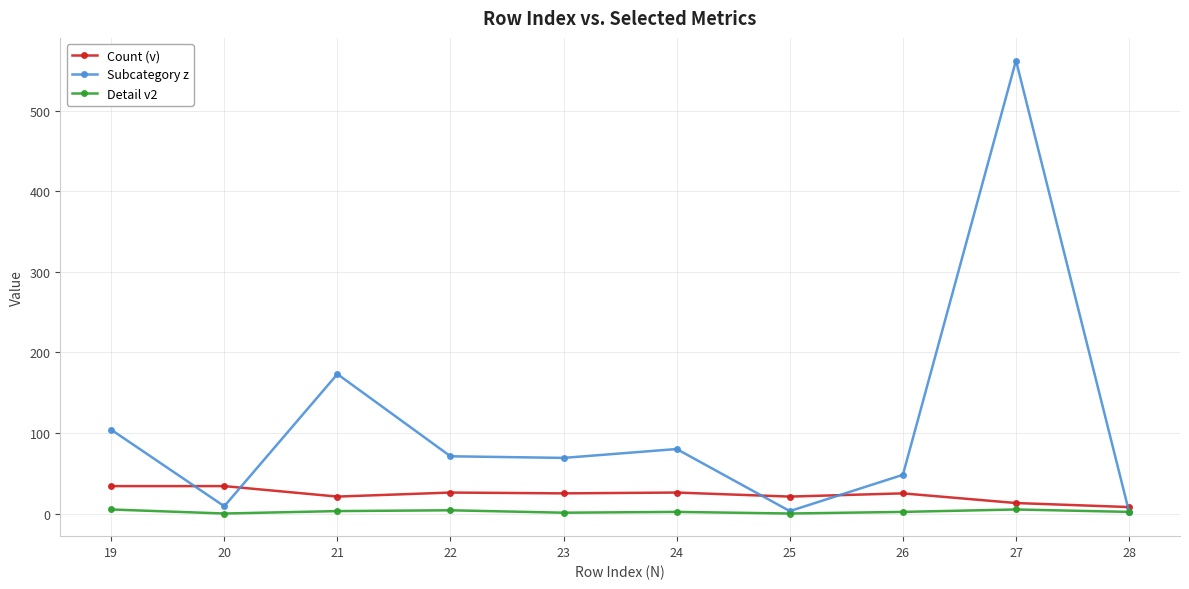

Between 22 and 26, which series saw the biggest shift?

Subcategory z